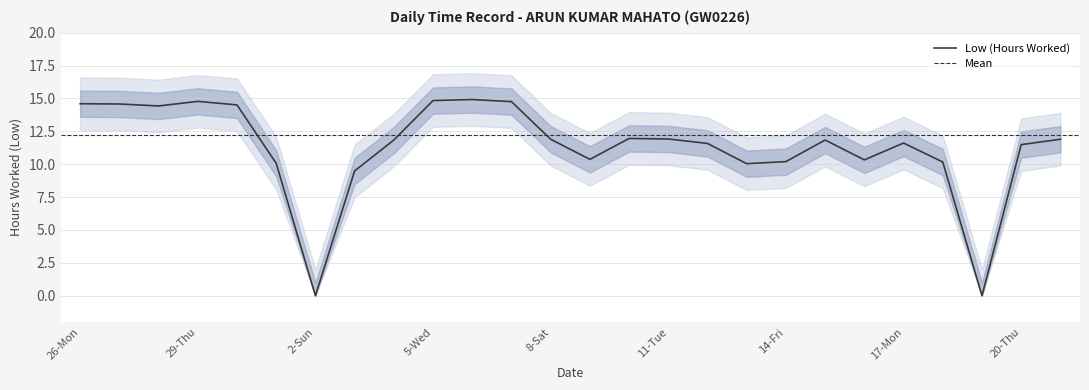

What is the change in value from 28-Wed to 12-Wed?

-2.8